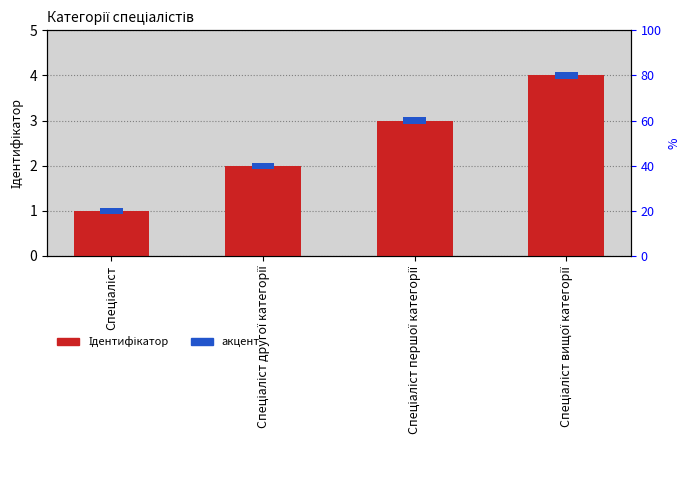

What is the difference between the maximum and minimum values?

3